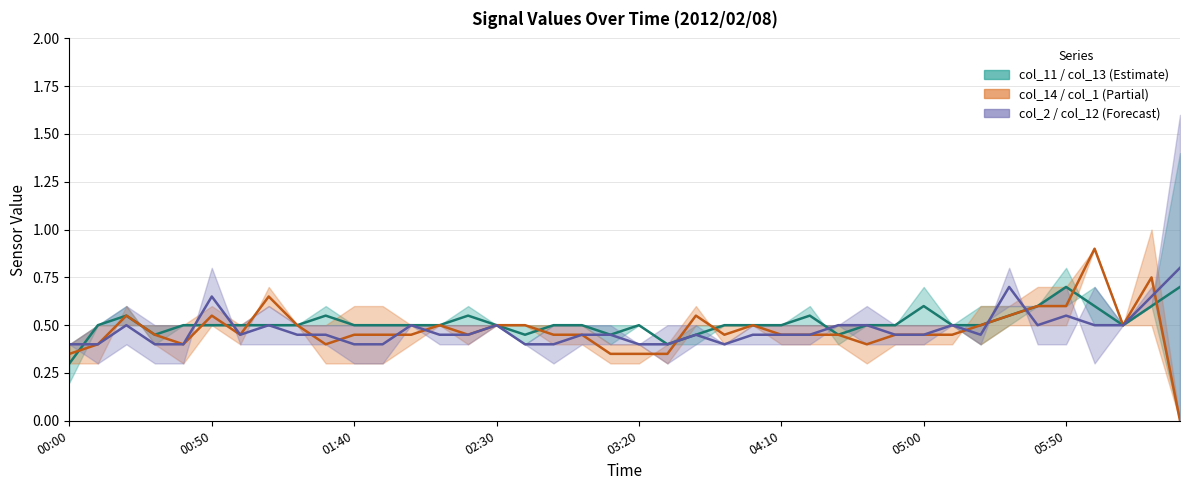

Which series has the largest total across all categories?

col_11 / col_13 (Estimate) (mid)